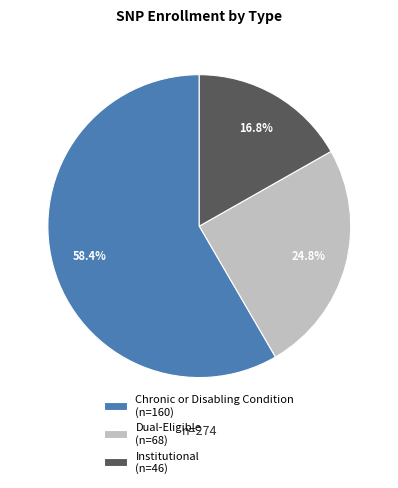

Count the number of slices in the pie.

3